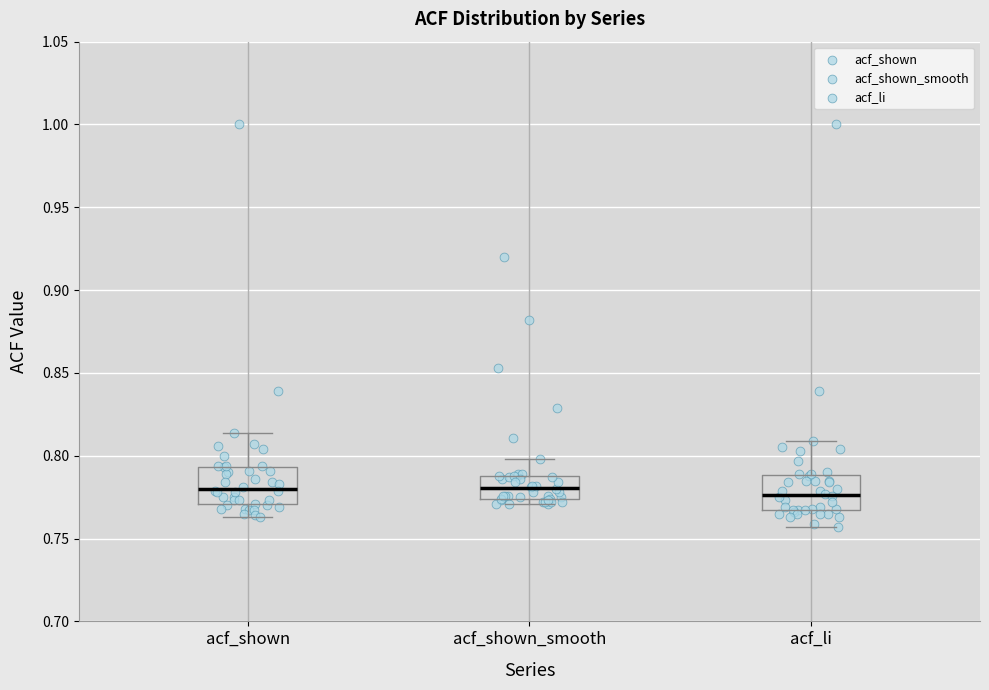

Reading left to right, transcribe this box plot: for each box, give where its median line is, the range the box spans, and where its two whiskers end, as read against the y-axis. The values are not printed on the chart, so give them approximately, as read against the axis.

acf_shown: median 0.780, box 0.770 to 0.795, whiskers 0.765 to 0.815
acf_shown_smooth: median 0.780, box 0.775 to 0.790, whiskers 0.770 to 0.800
acf_li: median 0.775, box 0.765 to 0.790, whiskers 0.755 to 0.810